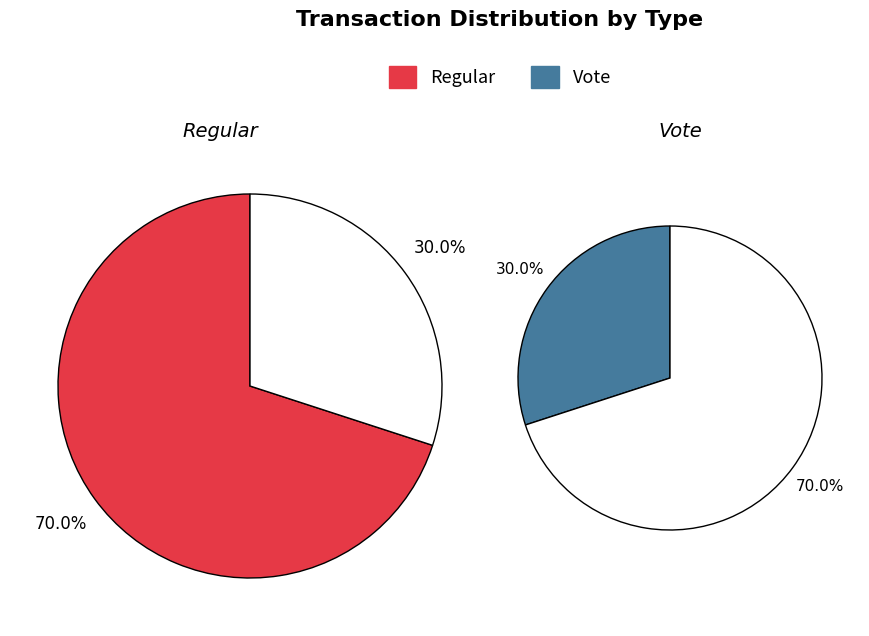

Which slice is the smallest?

Vote